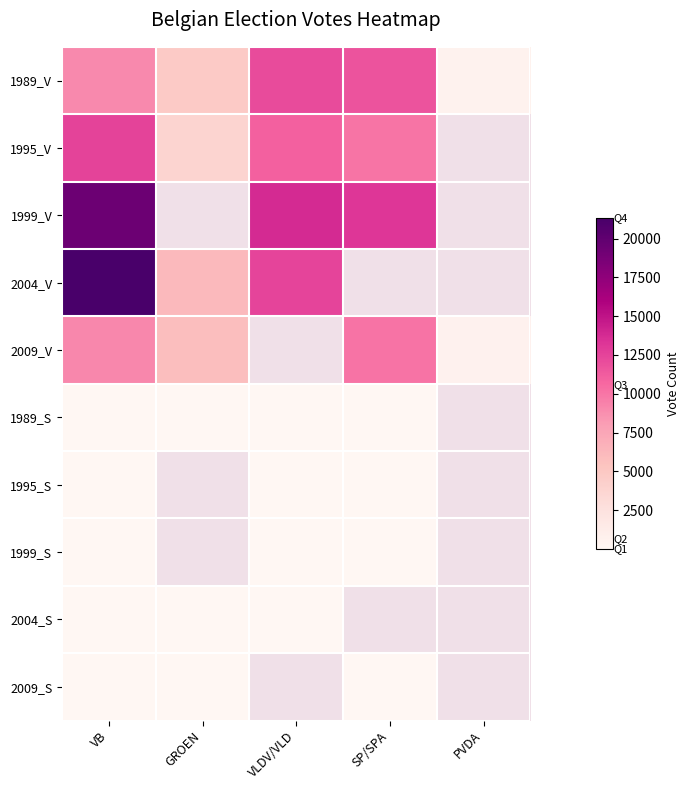

What is the greatest value displayed?

21297.0